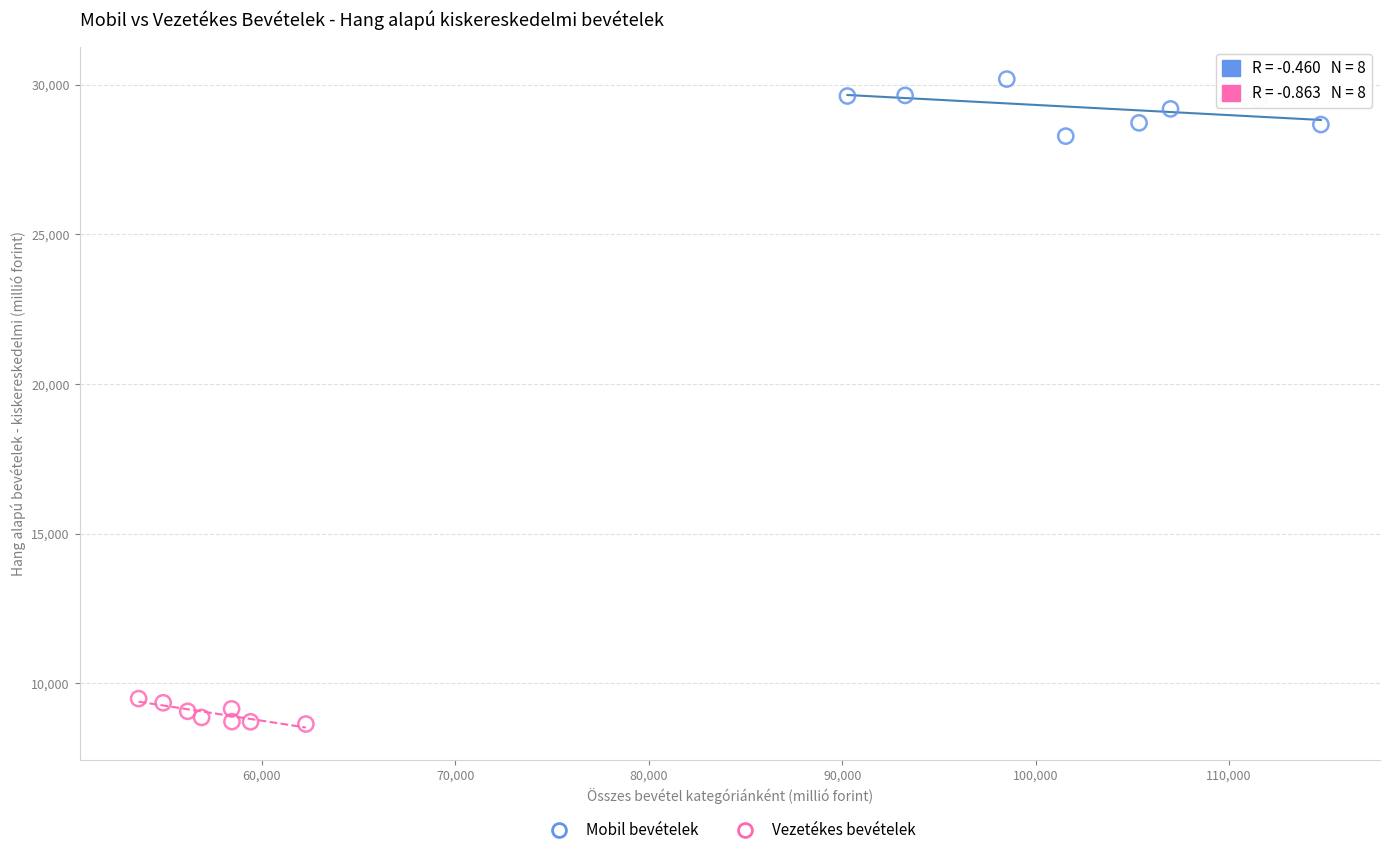

What are all the series names shown in the legend?

Mobil bevételek, Vezetékes bevételek